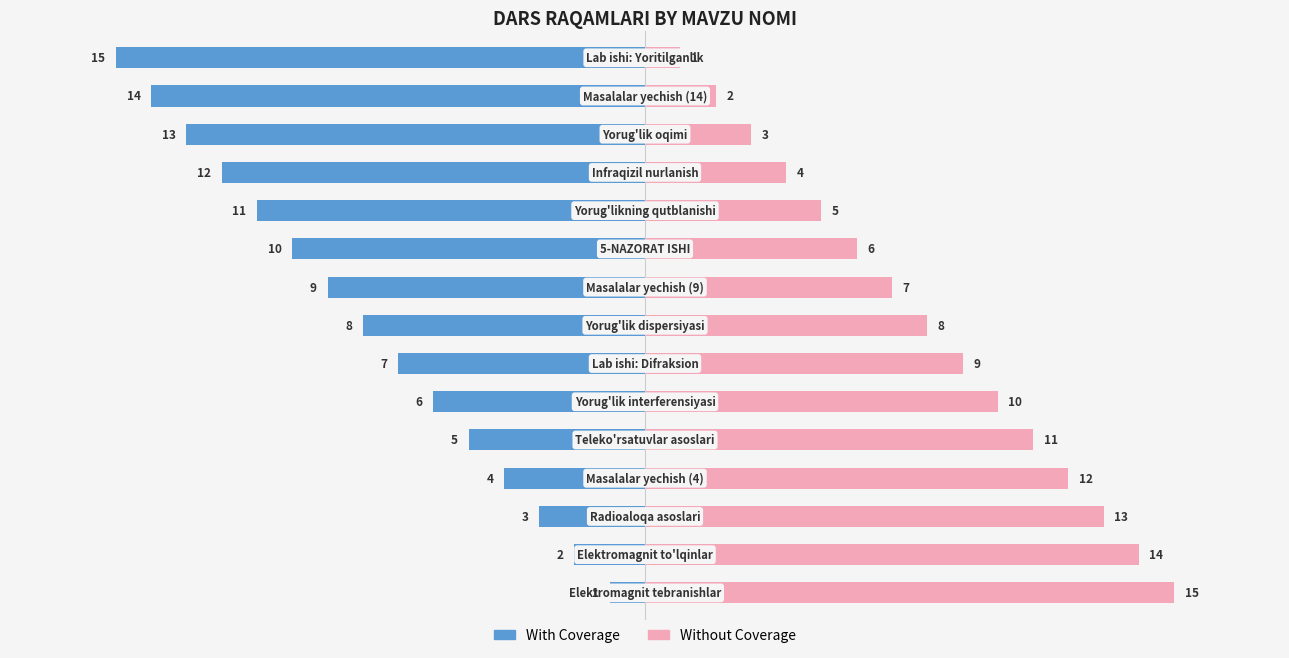

What is the average value of the Without Coverage series?

8